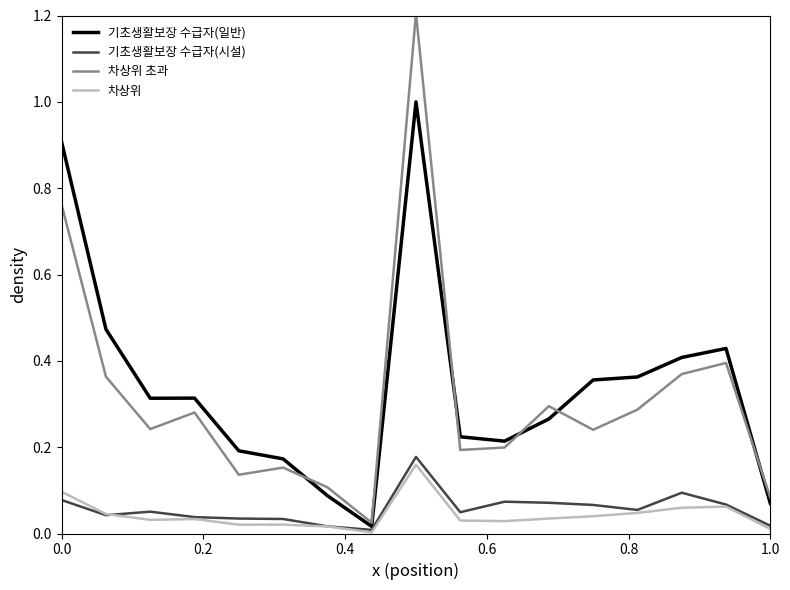

True or false: 기초생활보장 수급자(일반) and 차상위 intersect in this chart.

False